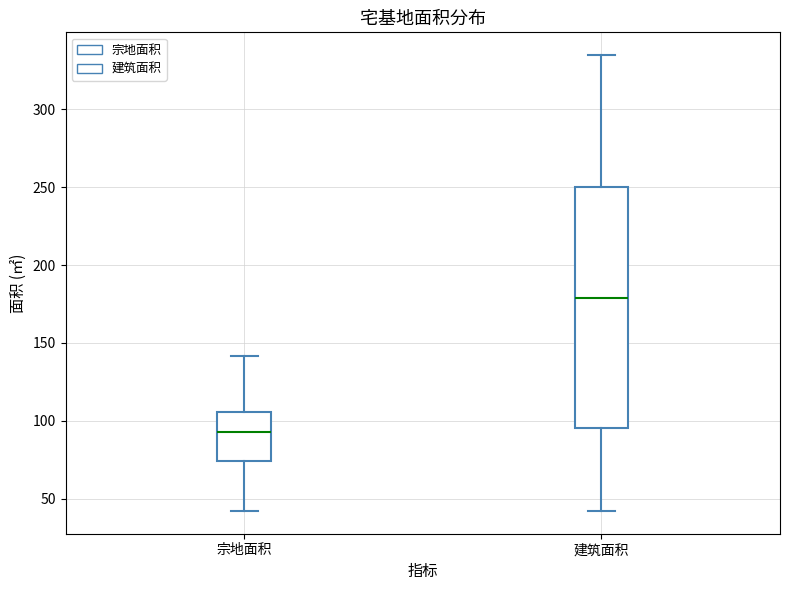

Comparing the boxes themselves (not the whiskers), which one is the tallest?

建筑面积